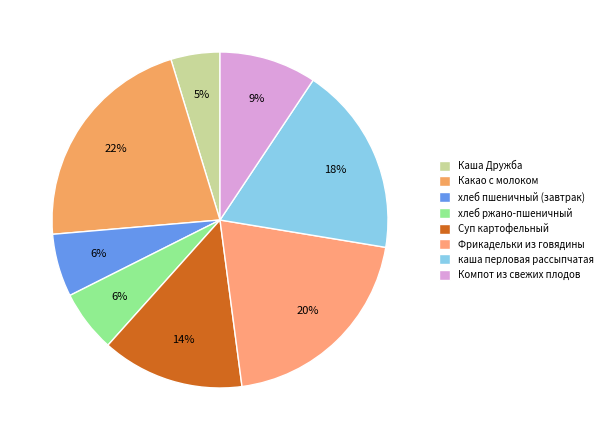

Is it true that каша перловая рассыпчатая is 18% of the pie?

True